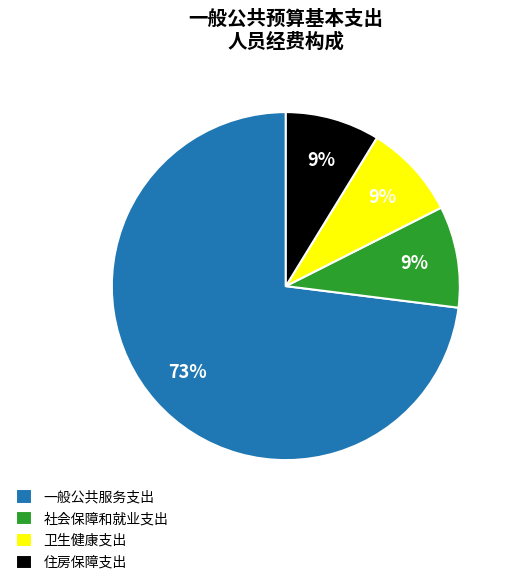

To the nearest percent, what percentage of the pie is 社会保障和就业支出?

9%